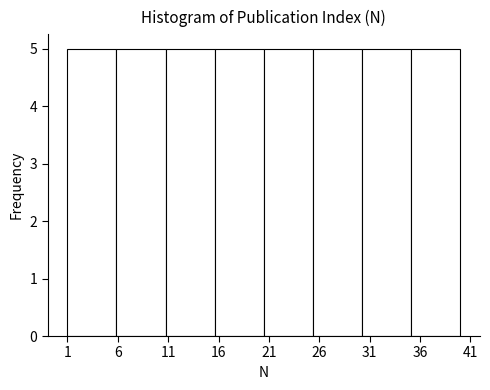

What is the height of the bar covering 15.5 to 20.5 on the x-axis? Neither the bar edges nor the heights are printed on the chart, so give them approximately, as read against the axes.

5